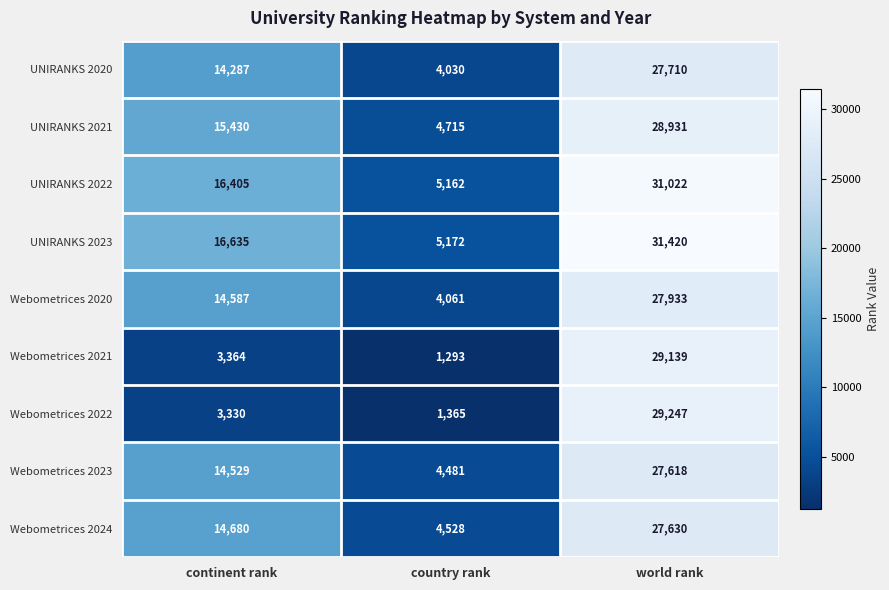

List the series in order of their peak value, highest first.

UNIRANKS 2023, UNIRANKS 2022, Webometrices 2022, Webometrices 2021, UNIRANKS 2021, Webometrices 2020, UNIRANKS 2020, Webometrices 2024, Webometrices 2023